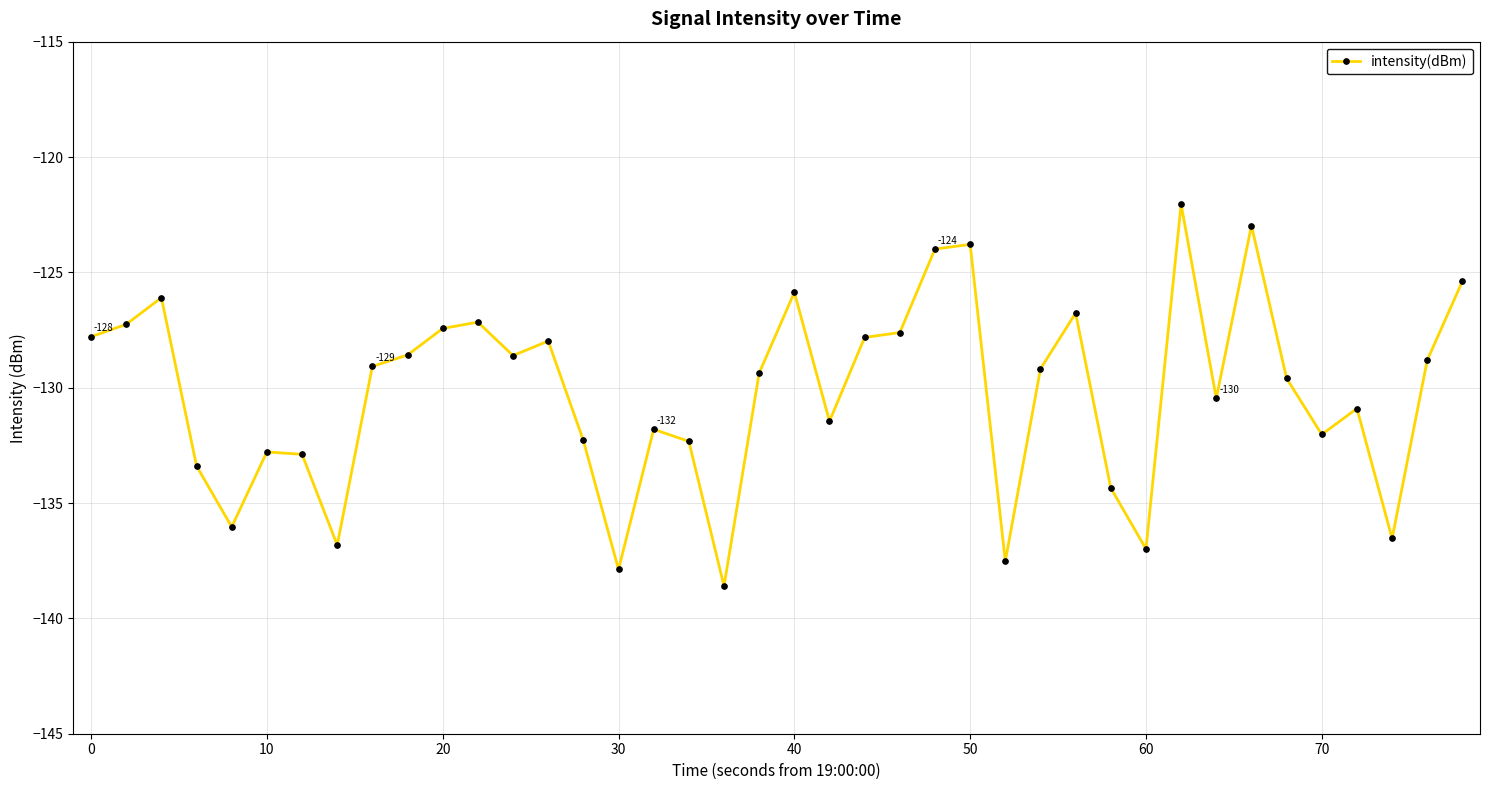

What is the value of the 28th point from the left?

-129.2